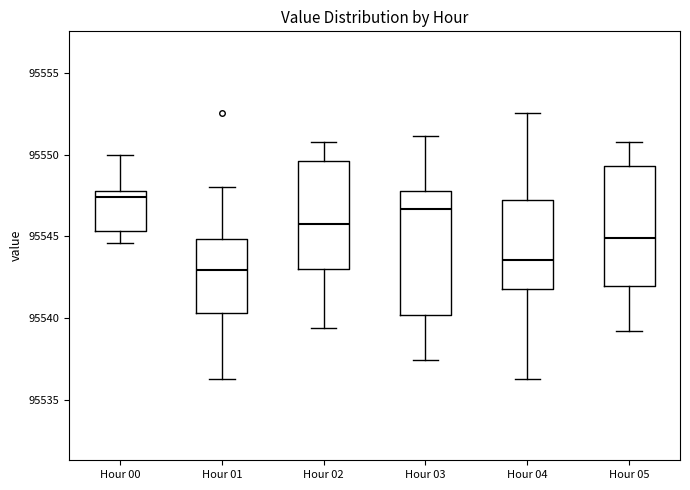

Where does the median line of the box for Hour 01 sit on the y-axis? The values are not printed on the chart, so give them approximately, as read against the axis.

95543.0